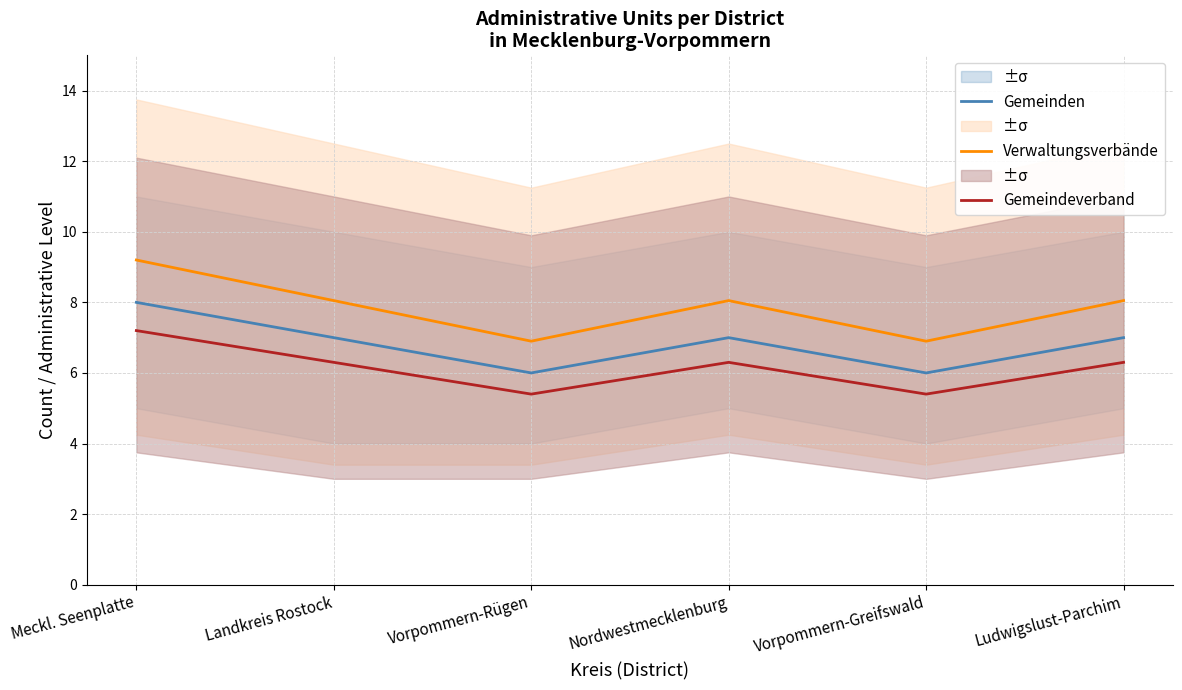

What are all the series names shown in the legend?

Gemeinden, Verwaltungsverbände, Gemeindeverband